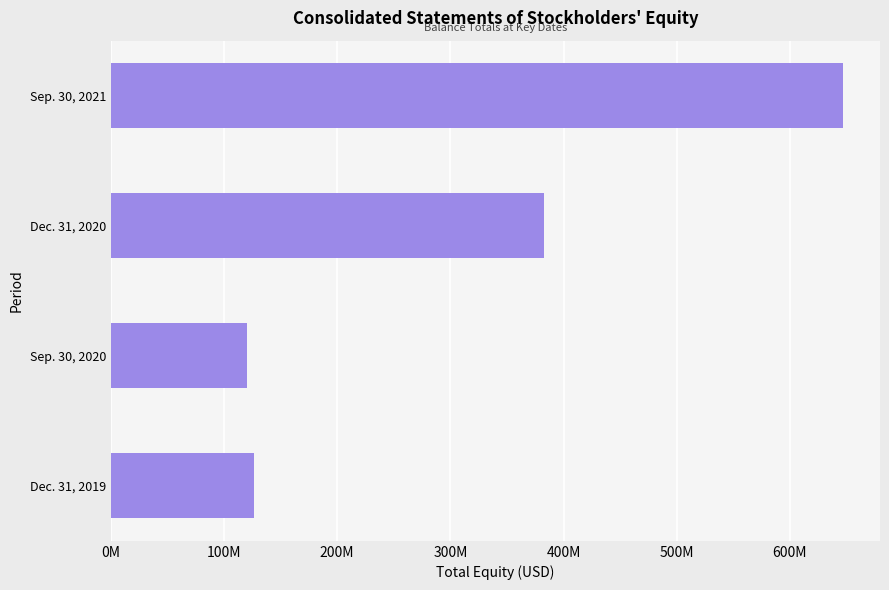

Are the bars grouped side by side (vs. stacked)?

No